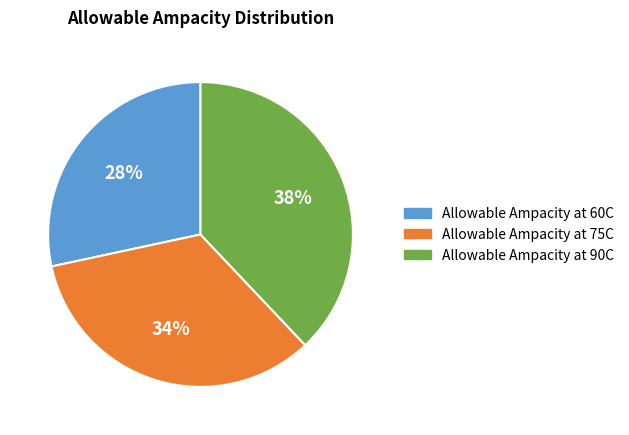

Does Allowable Ampacity at 75C represent more than half of the total?

No